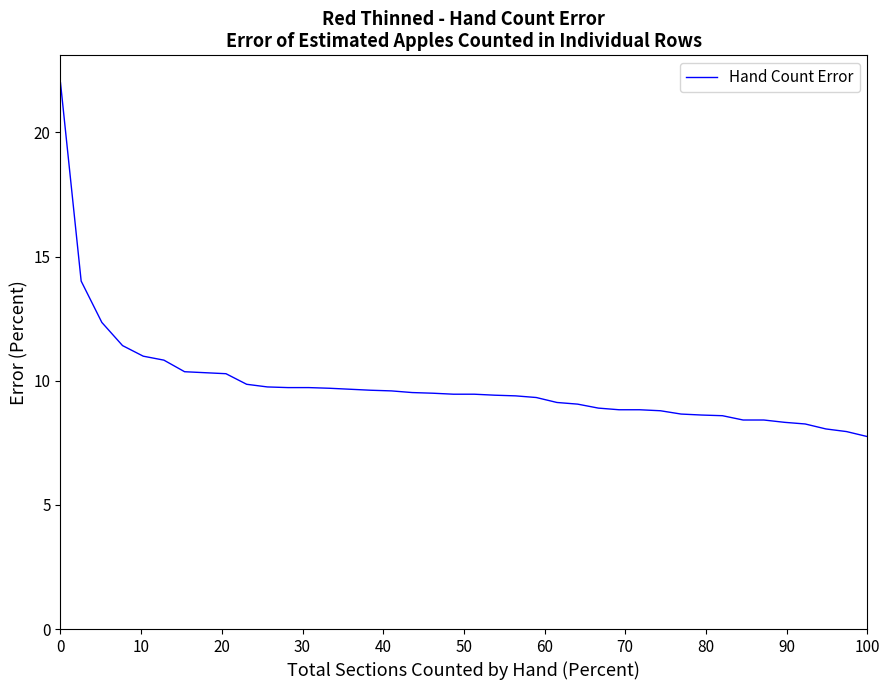

What is the greatest value displayed?

22.0